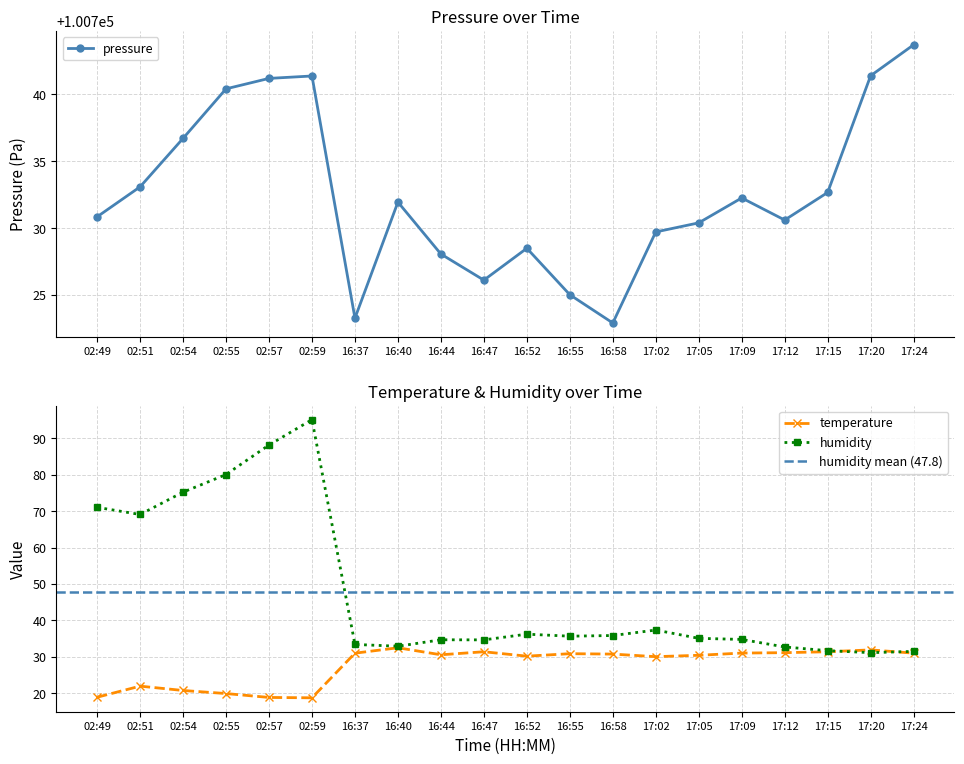

Where does the temperature series first go above 30?

16:37